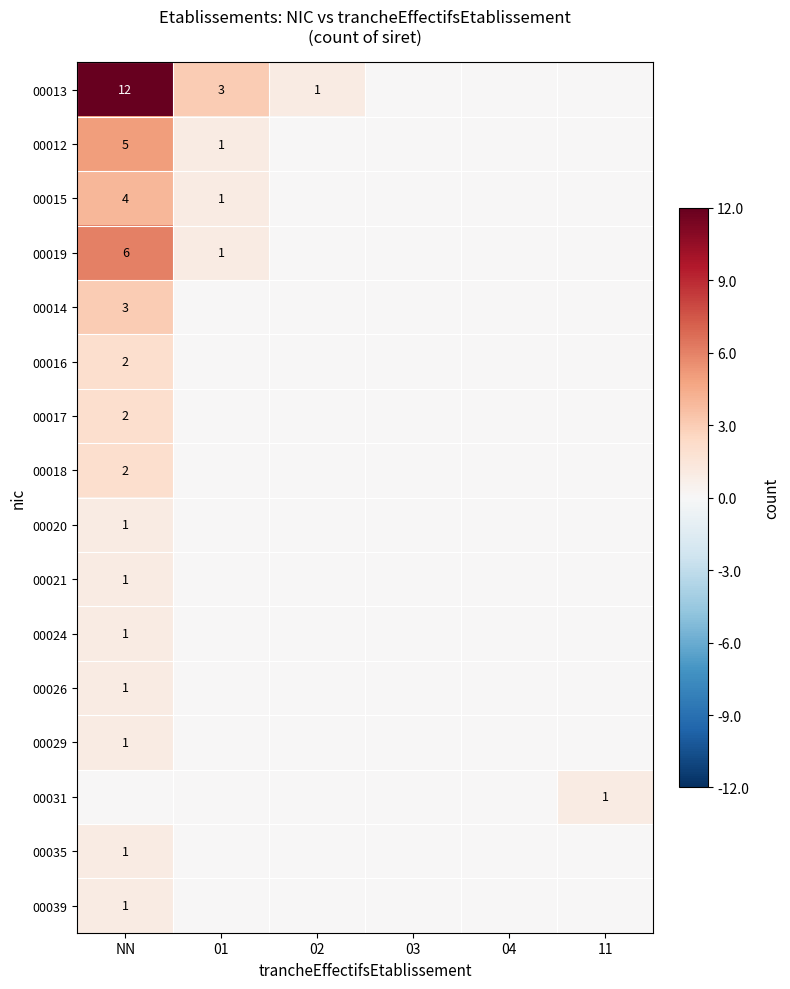

What is the total value across all series at NN?

43